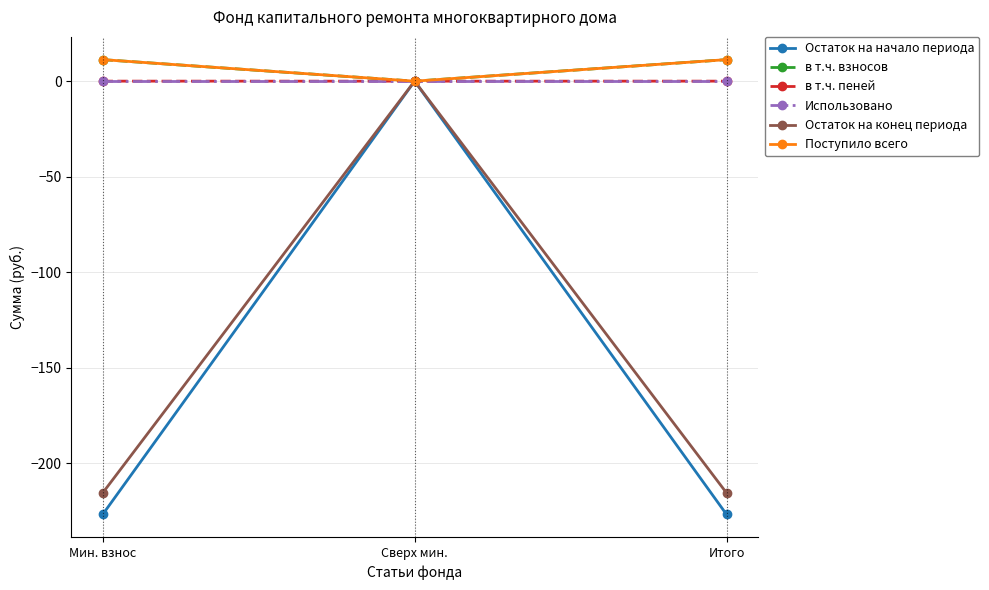

What are all the series names shown in the legend?

Остаток на начало периода, в т.ч. взносов, в т.ч. пеней, Использовано, Остаток на конец периода, Поступило всего